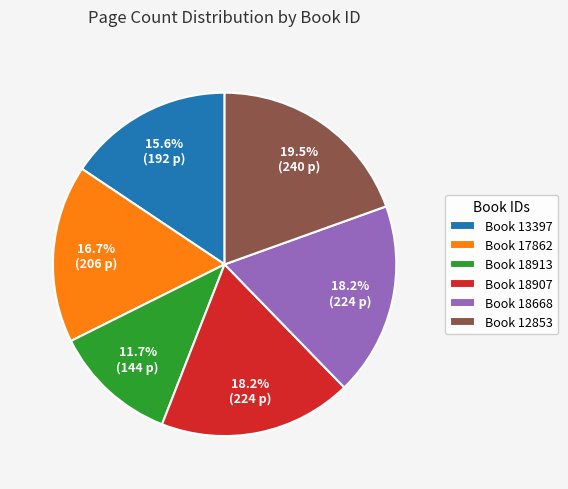

Is there a majority slice in this chart?

No